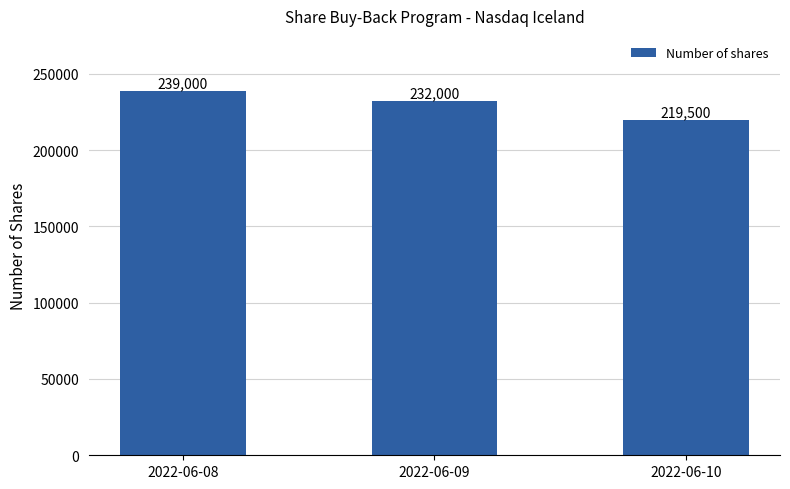

What is the average value?

230167